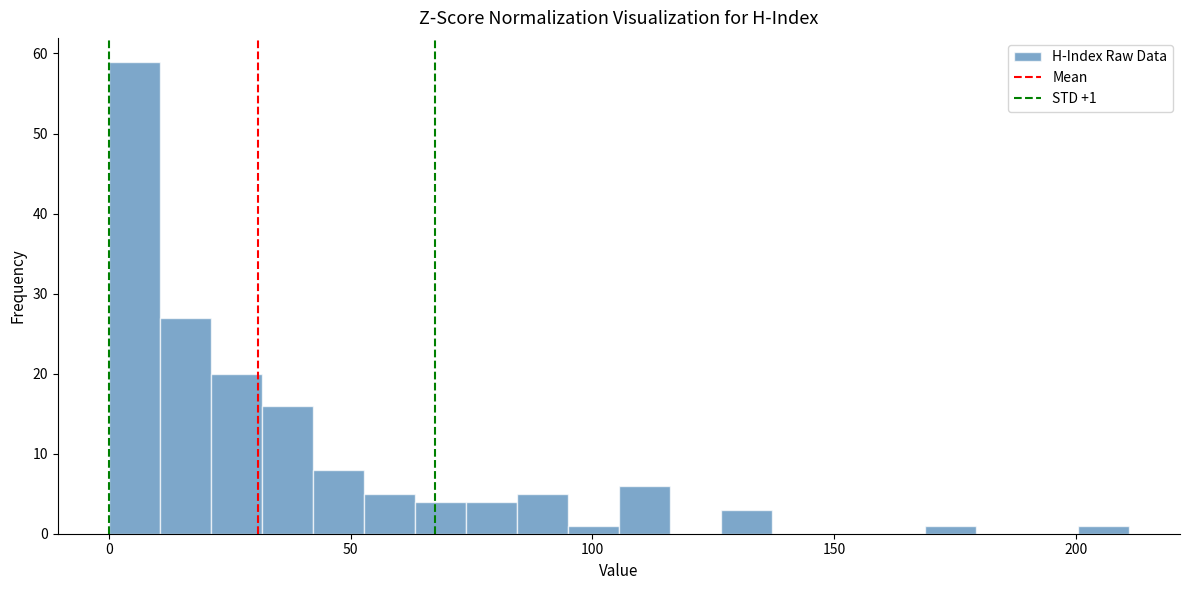

Read against the x-axis, roughly where is the centre of the tallest bar?

5